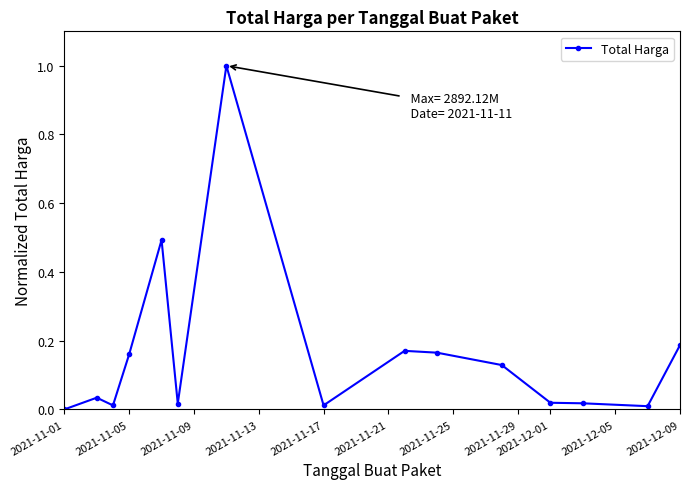

What is the value of the 5th point from the left?

0.5